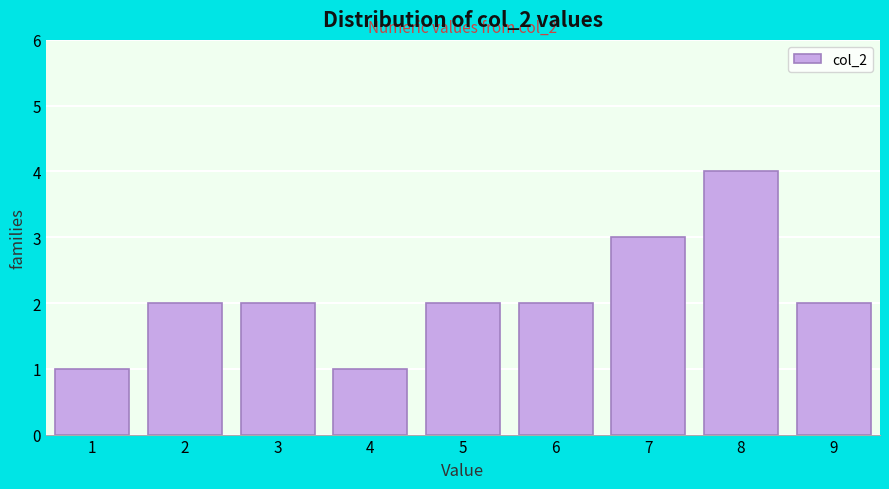

Reading right to left, extract all data points from this chart.

2	4	3	2	2	1	2	2	1